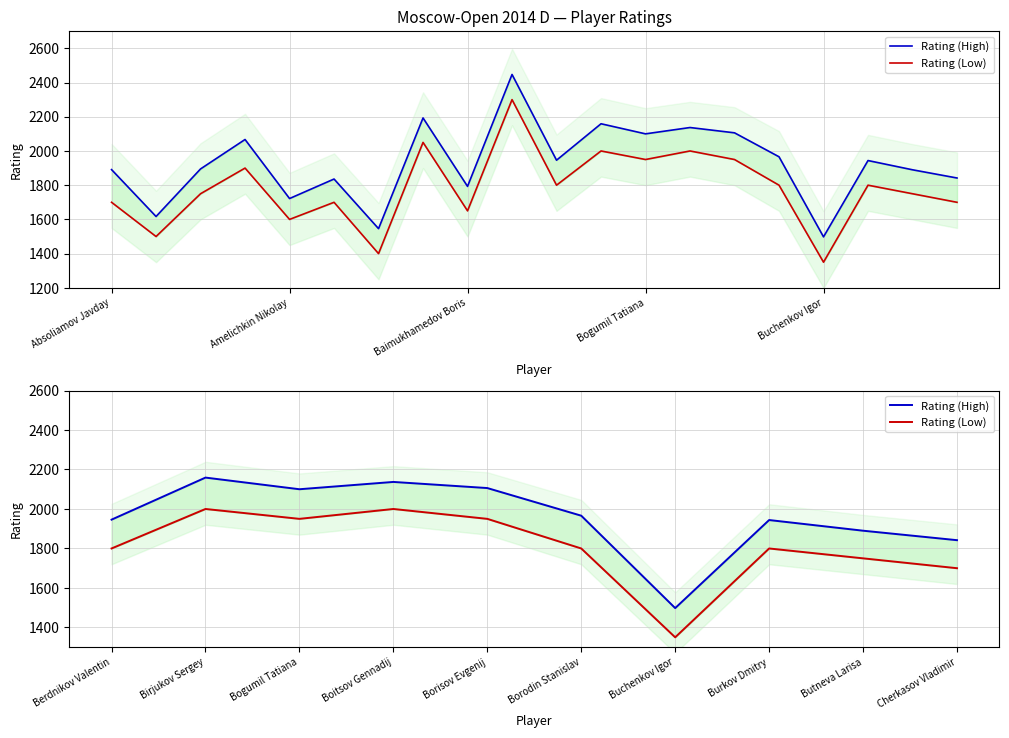

Which series has the largest range (max minus min)?

Rating (High)